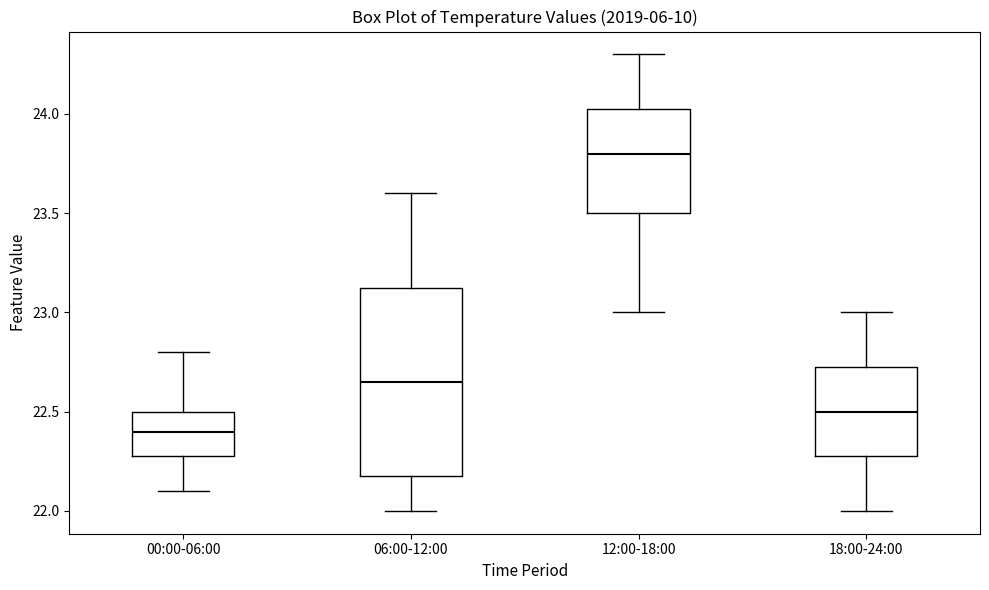

Comparing the boxes themselves (not the whiskers), which one is the tallest?

06:00-12:00